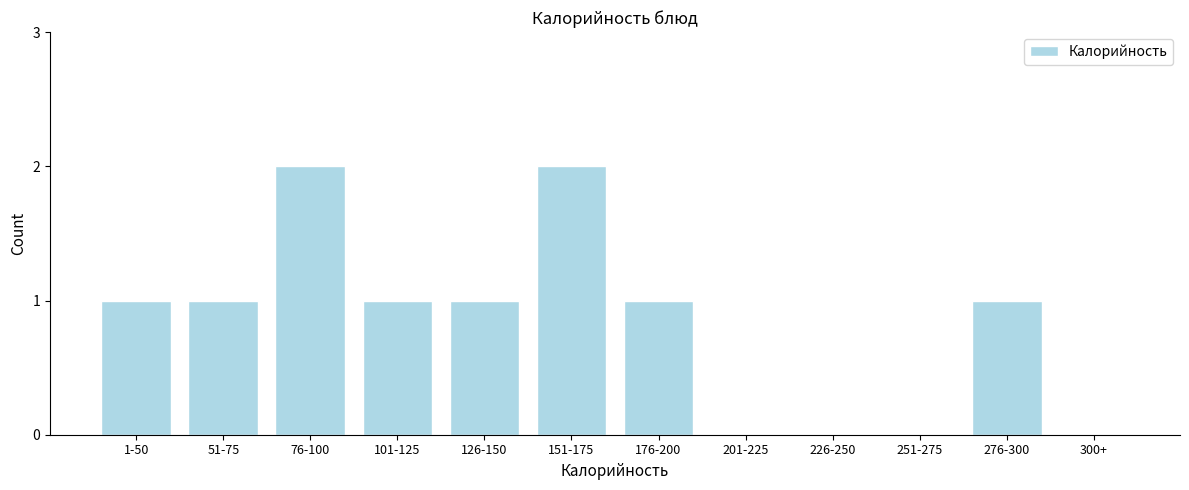

Reading left to right, what are all the values shown in this chart?

1-50=1	51-75=1	76-100=2	101-125=1	126-150=1	151-175=2	176-200=1	201-225=0	226-250=0	251-275=0	276-300=1	300+=0